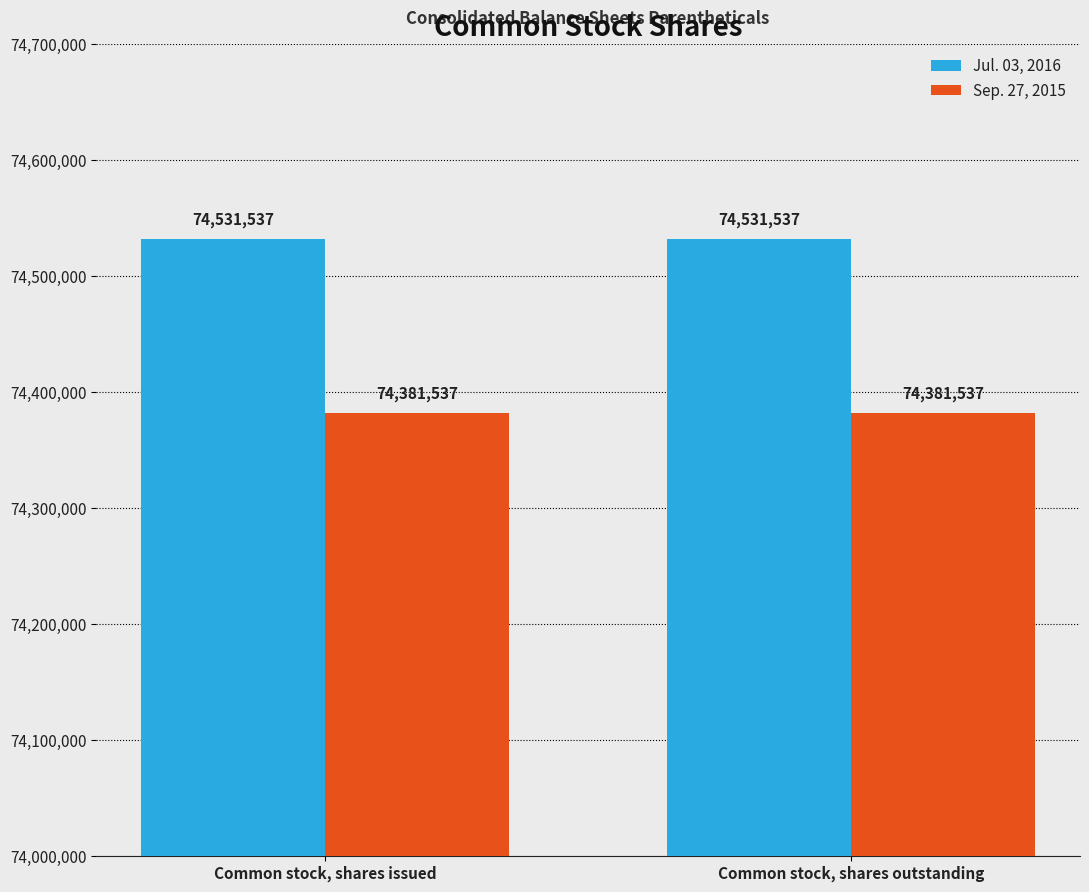

At how many categories does at least one series exceed 74521216?

2